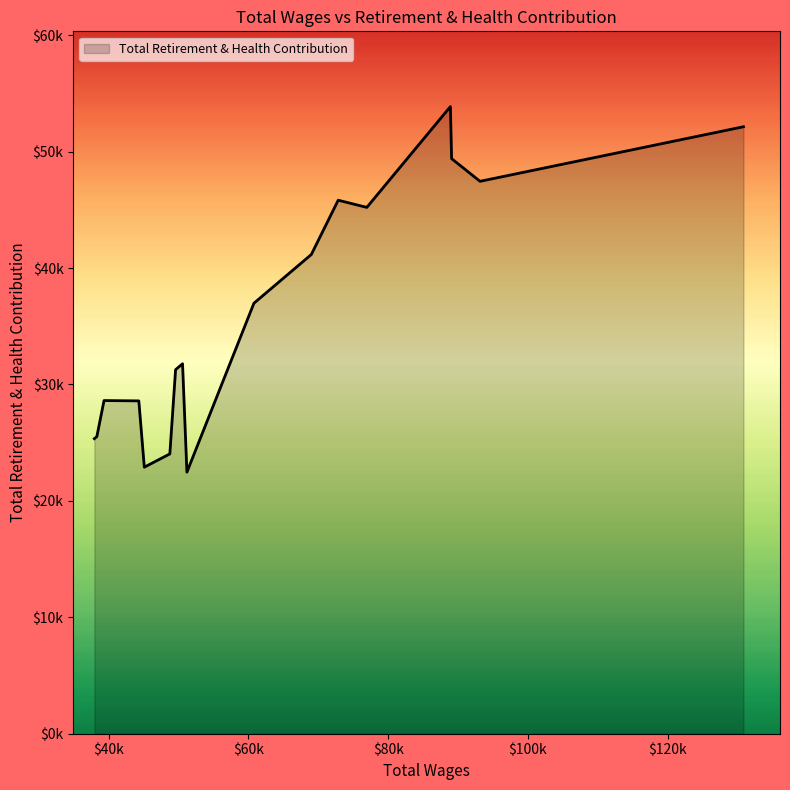

Does the chart display data point markers on the line(s)?

No